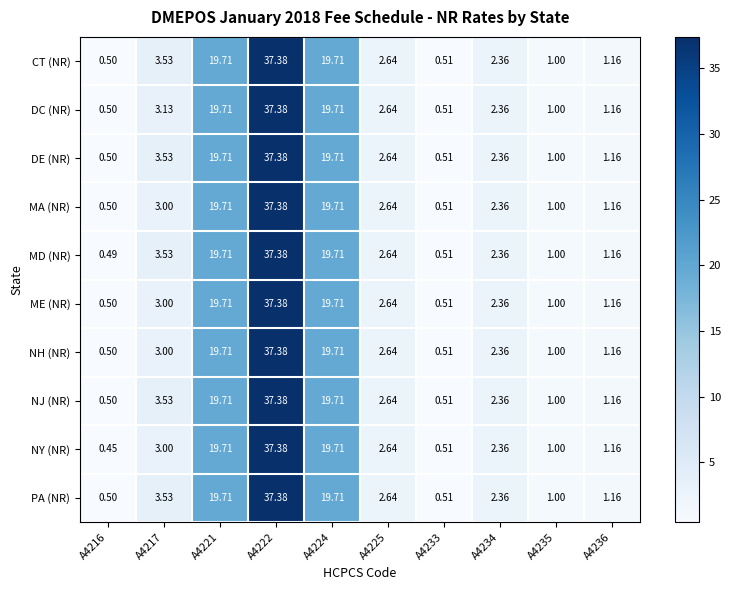

Is the value of DE (NR) at A4233 greater than the value of NY (NR) at A4234?

No